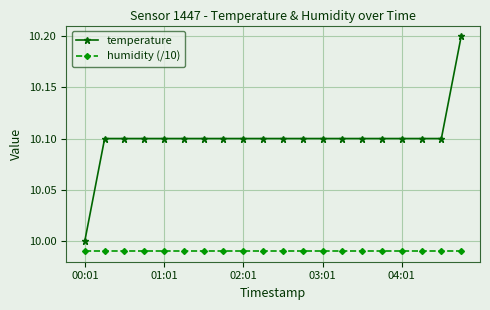

What is the maximum value for temperature?

10.2